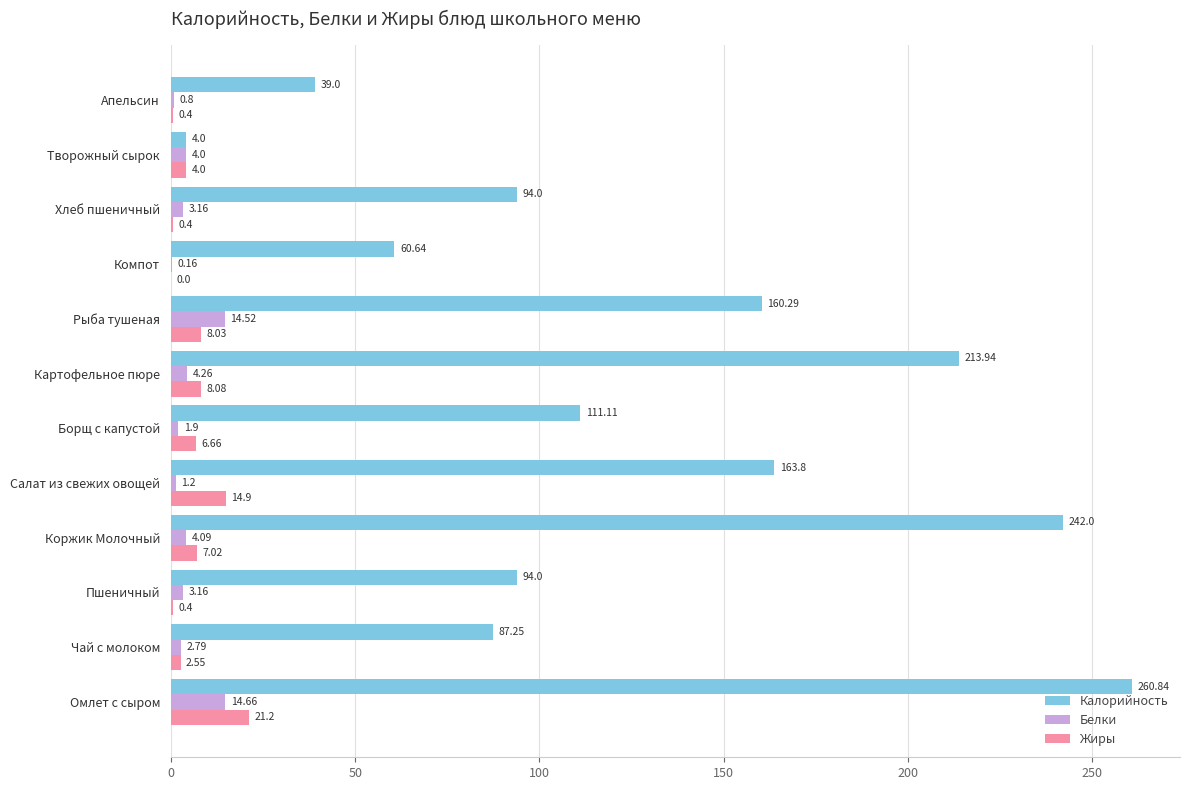

Between Борщ с капустой and Хлеб пшеничный, which series saw the biggest shift?

Калорийность